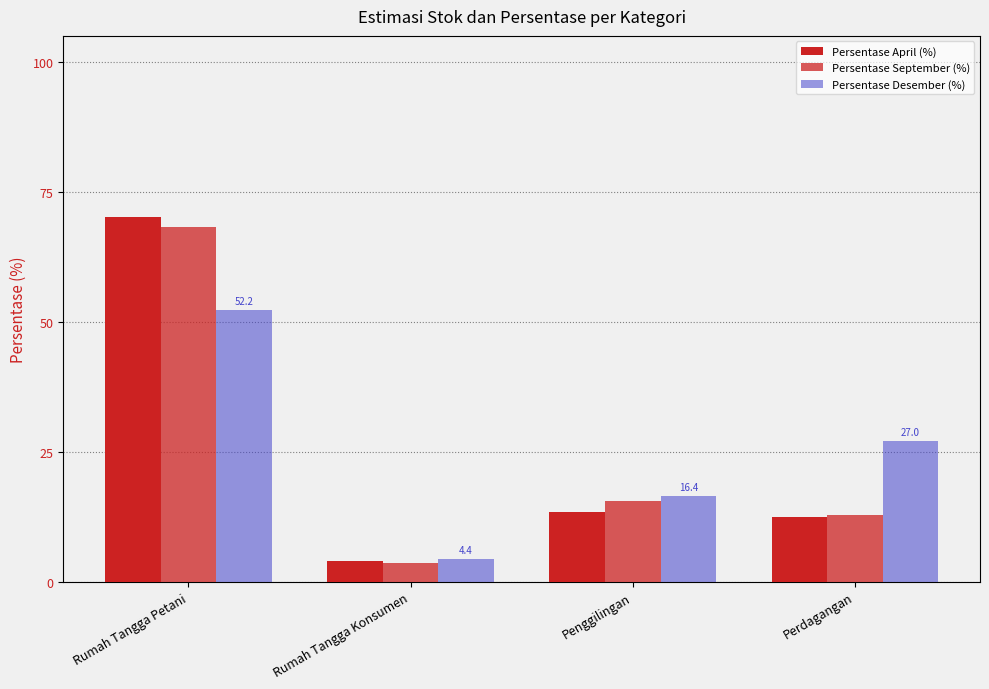

What is the sum of all Persentase September (%) values?

100.0